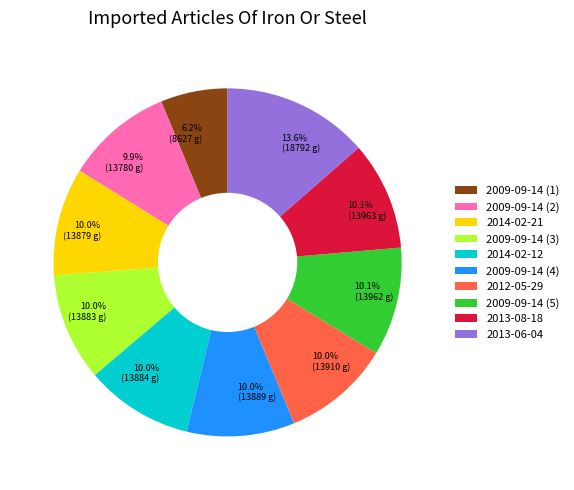

What is the smallest slice in the pie chart?

2009-09-14 (1)